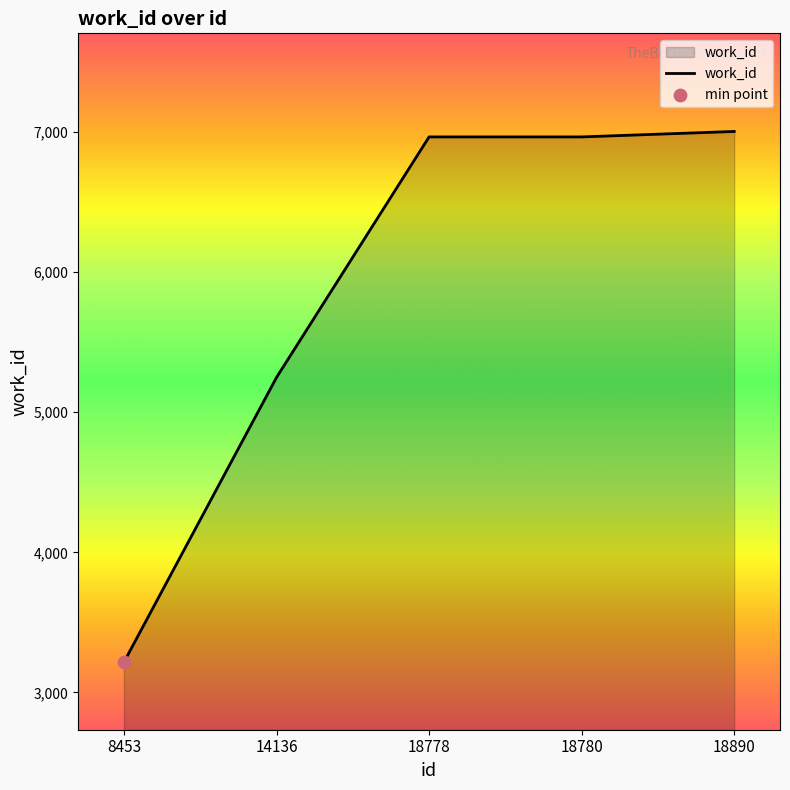

Approximately how many times larger is the value at 8453 compared to 14136?

0.6